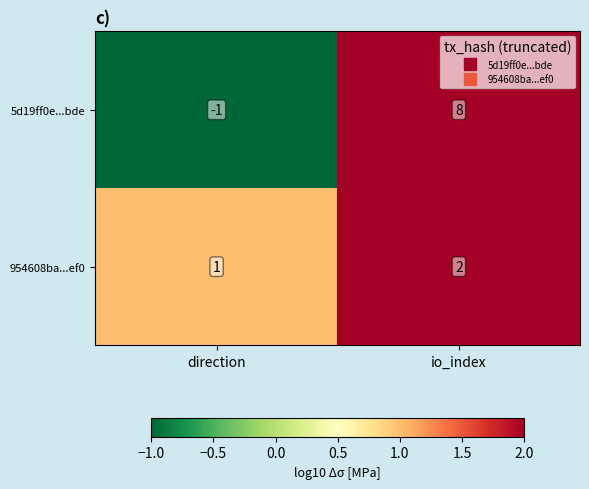

At io_index, list the series in order from smallest to largest.

954608ba...ef0, 5d19ff0e...bde